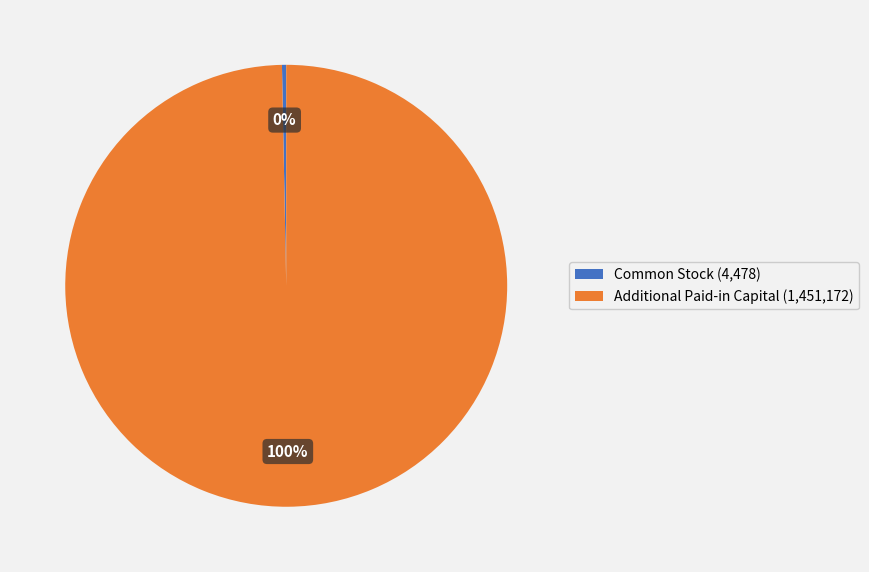

How many slices are in this pie chart?

2